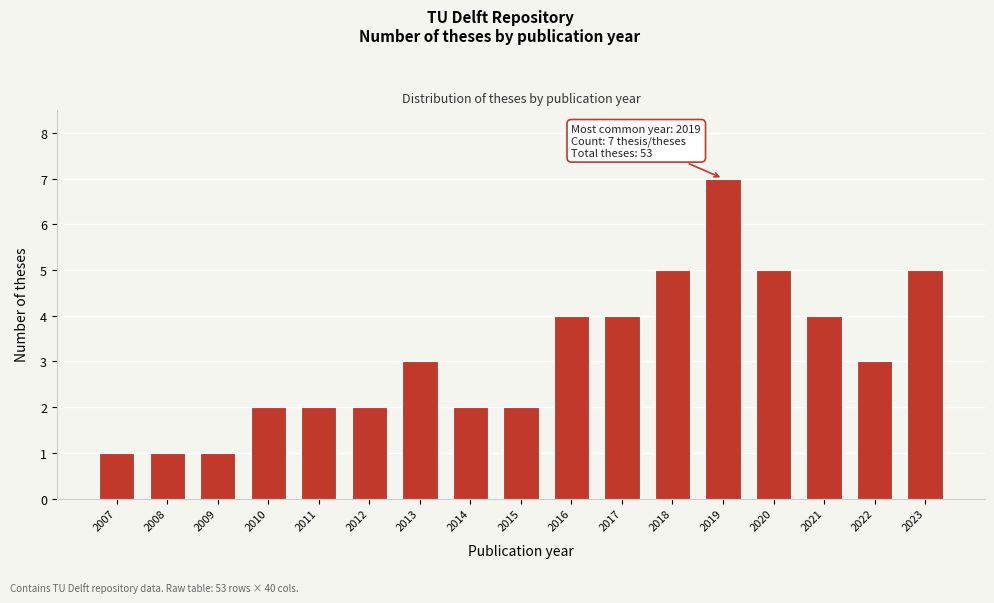

Reading right to left, what are all the values shown in this chart?

2023=5	2022=3	2021=4	2020=5	2019=7	2018=5	2017=4	2016=4	2015=2	2014=2	2013=3	2012=2	2011=2	2010=2	2009=1	2008=1	2007=1